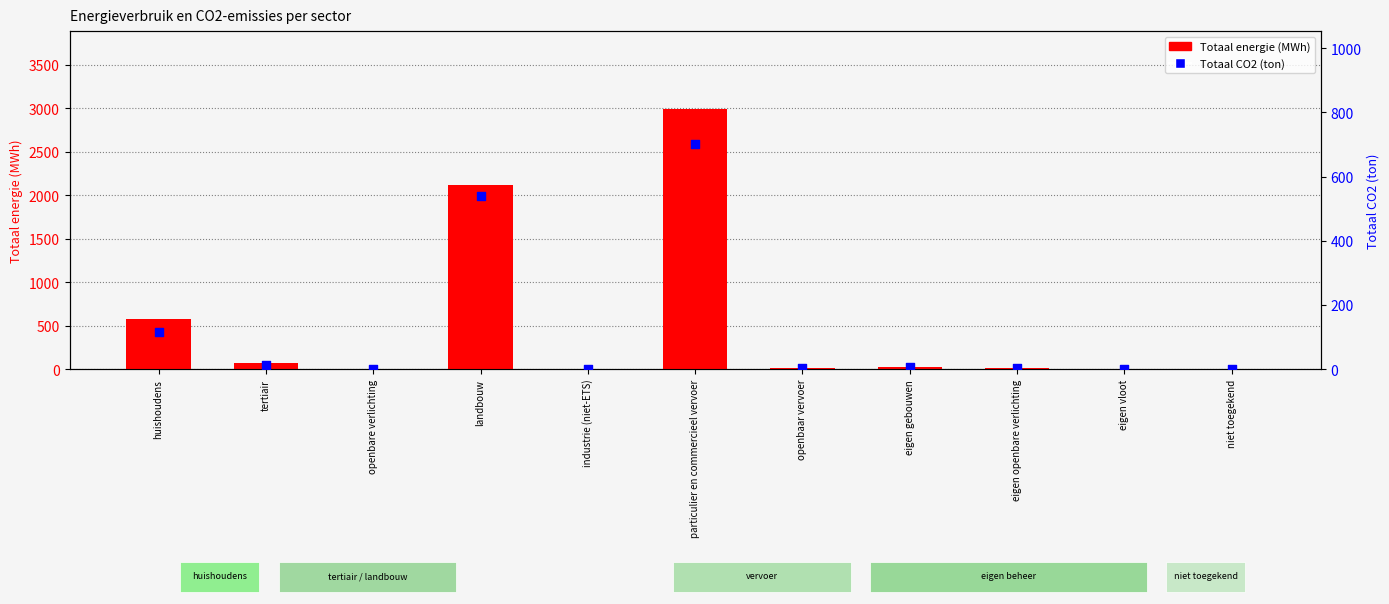

Which series contains the lowest Y value?

Totaal energie (MWh)